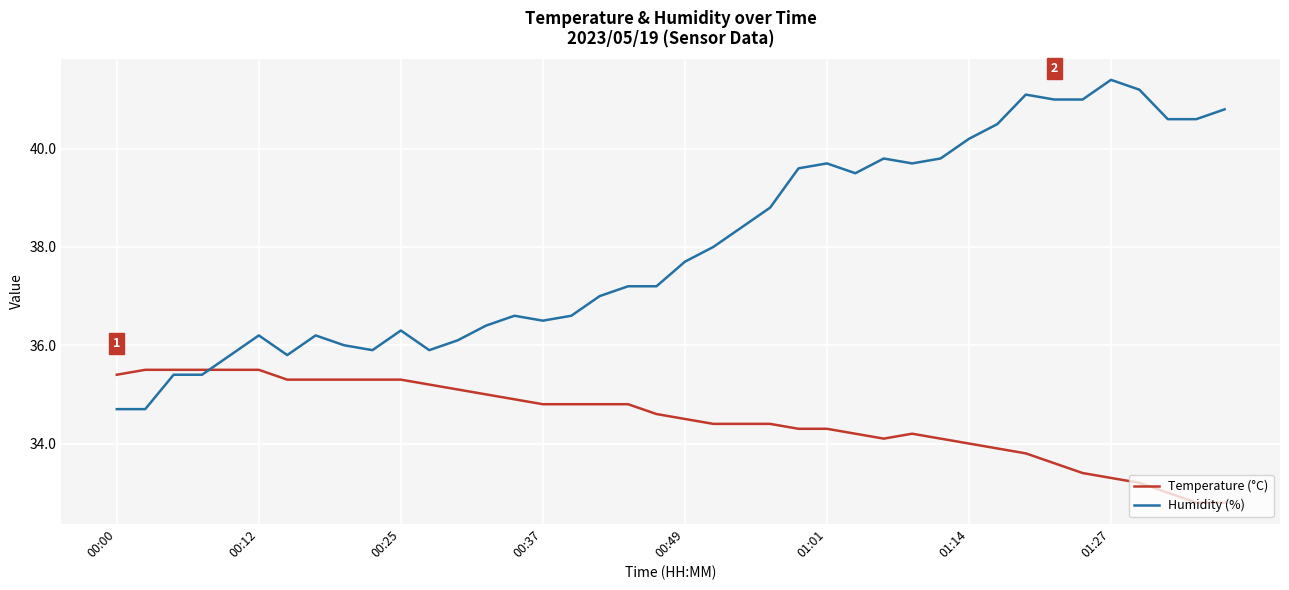

What are all the series names shown in the legend?

Temperature (°C), Humidity (%)